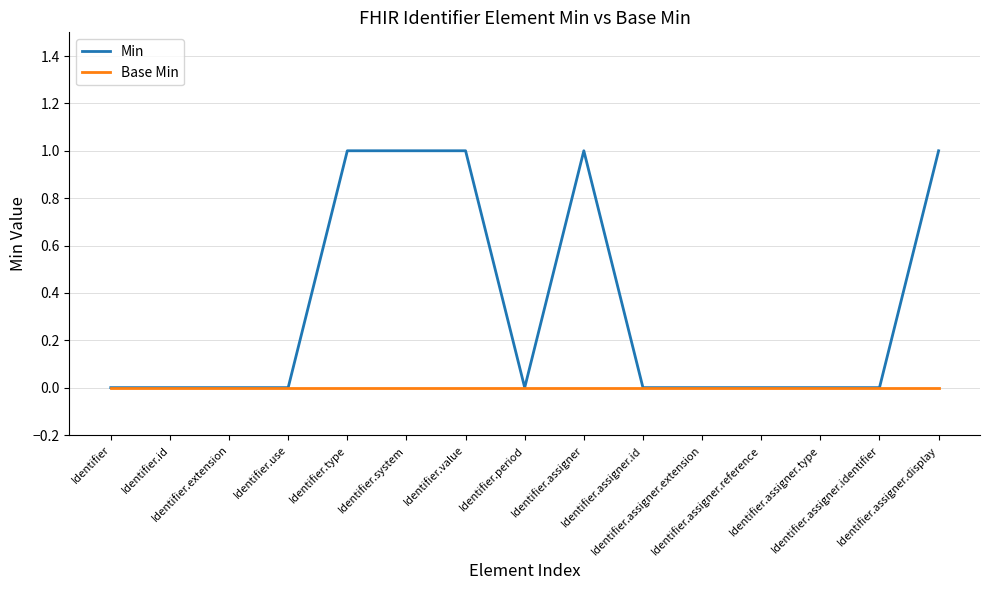

Reading left to right, what are all the values shown in this chart?

Min: 0	0	0	0	1	1	1	0	1	0	0	0	0	0	1
Base Min: 0	0	0	0	0	0	0	0	0	0	0	0	0	0	0